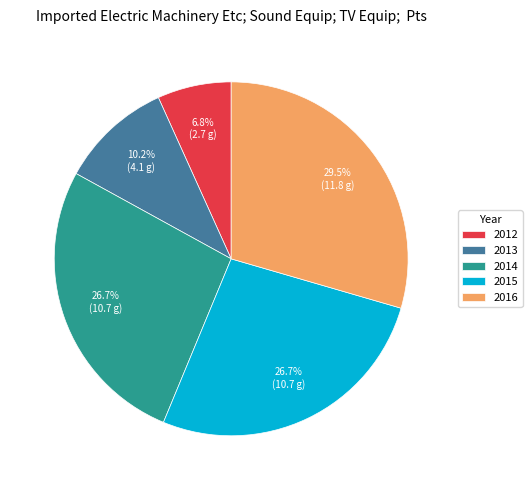

To the nearest percent, what is the combined percentage of 2016 and 2012?

36%